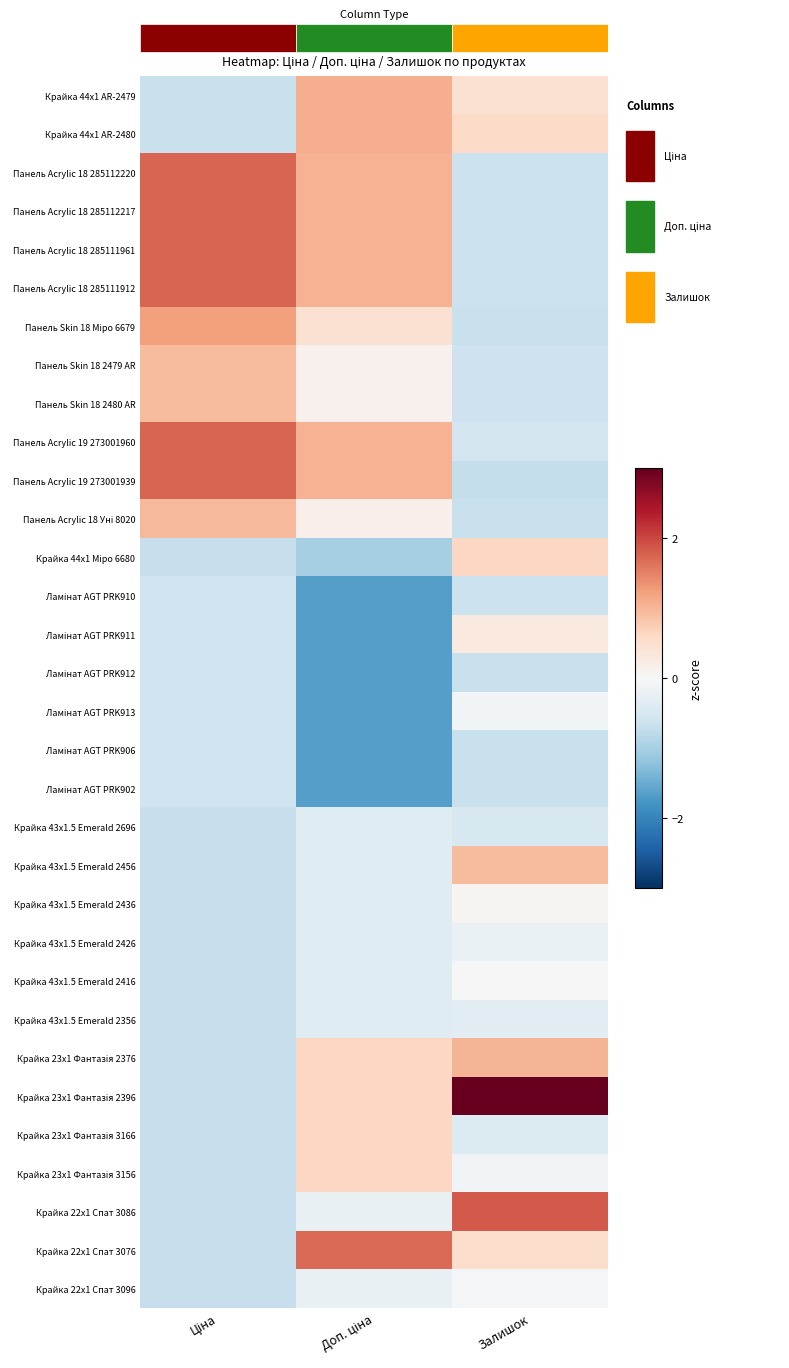

What is the minimum value for Панель Skin 18 2480 AR?

-0.6